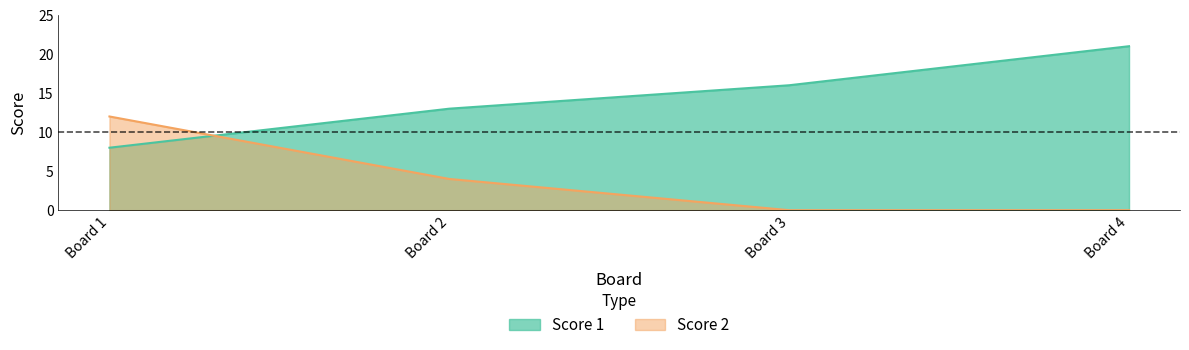

At which label is Score 1 closest to 14?

Board 2